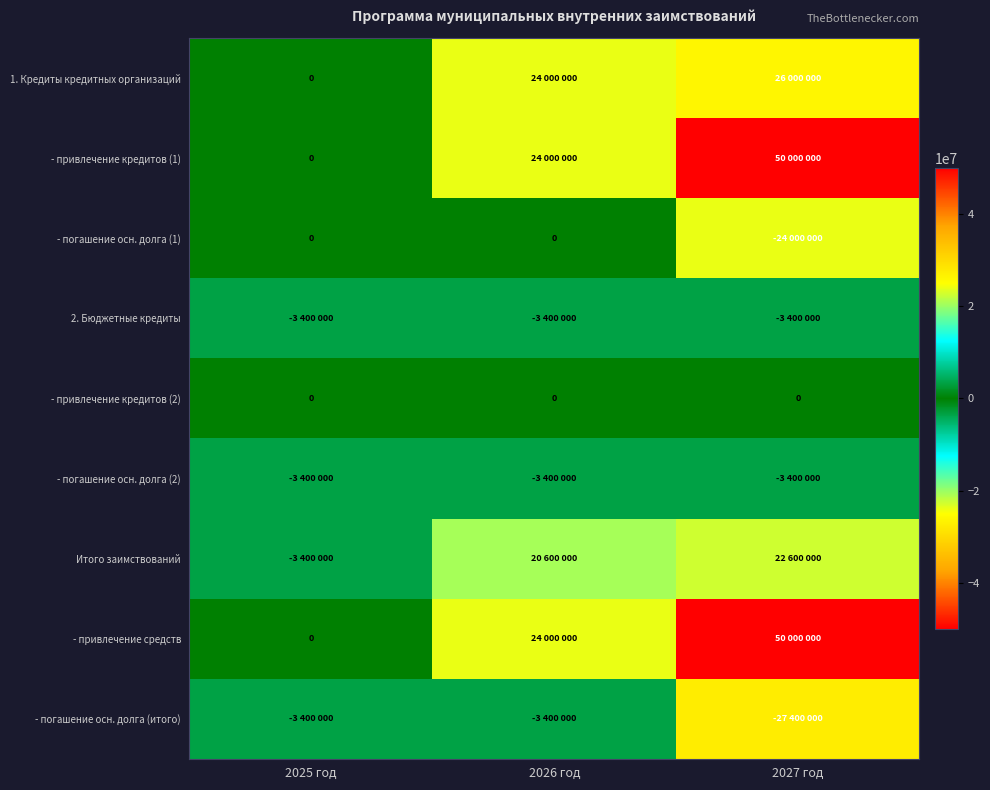

Between 2025 год and 2027 год, which is larger?

2027 год